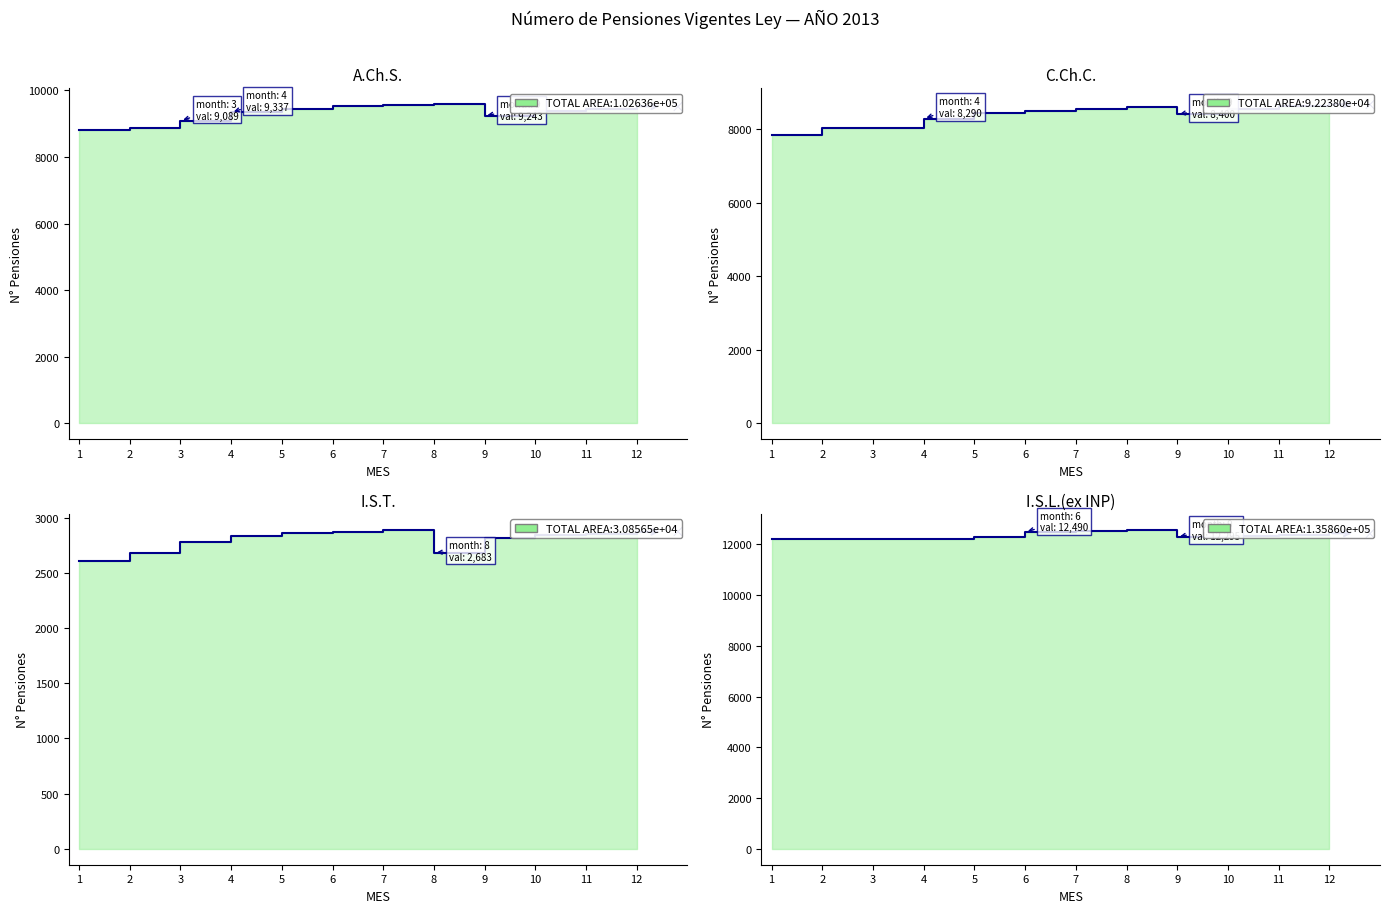

Between 11 and 12, which series saw the biggest shift?

A.Ch.S.